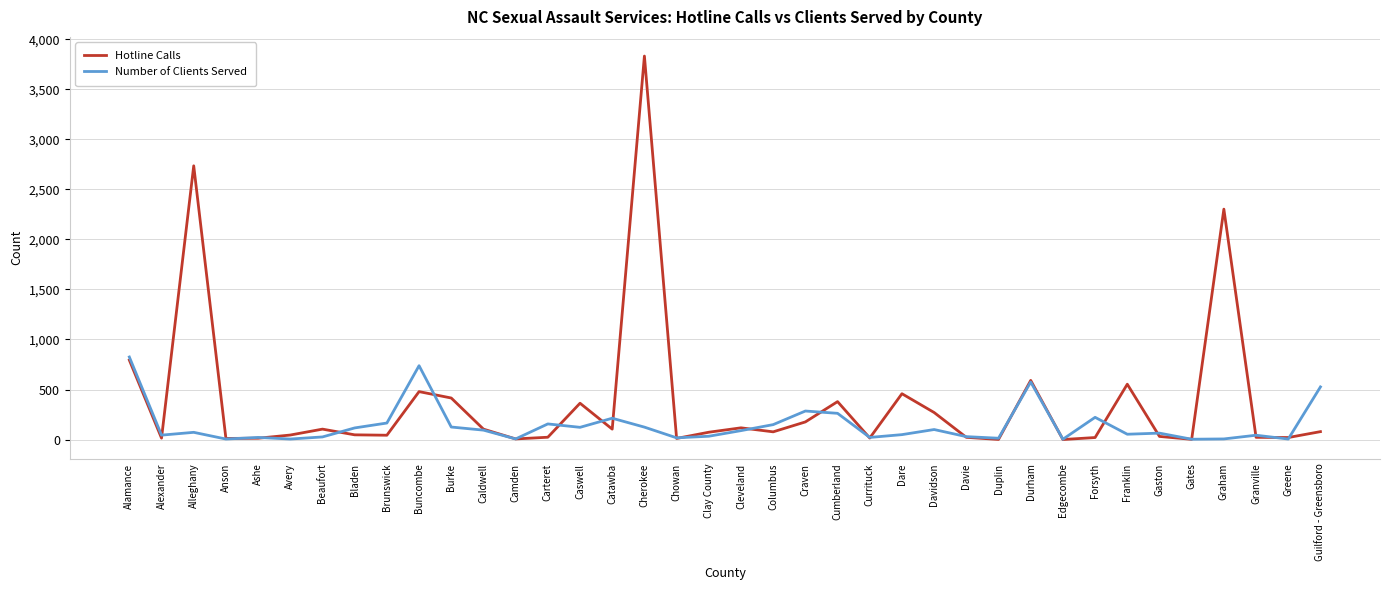

What are all the series names shown in the legend?

Hotline Calls, Number of Clients Served